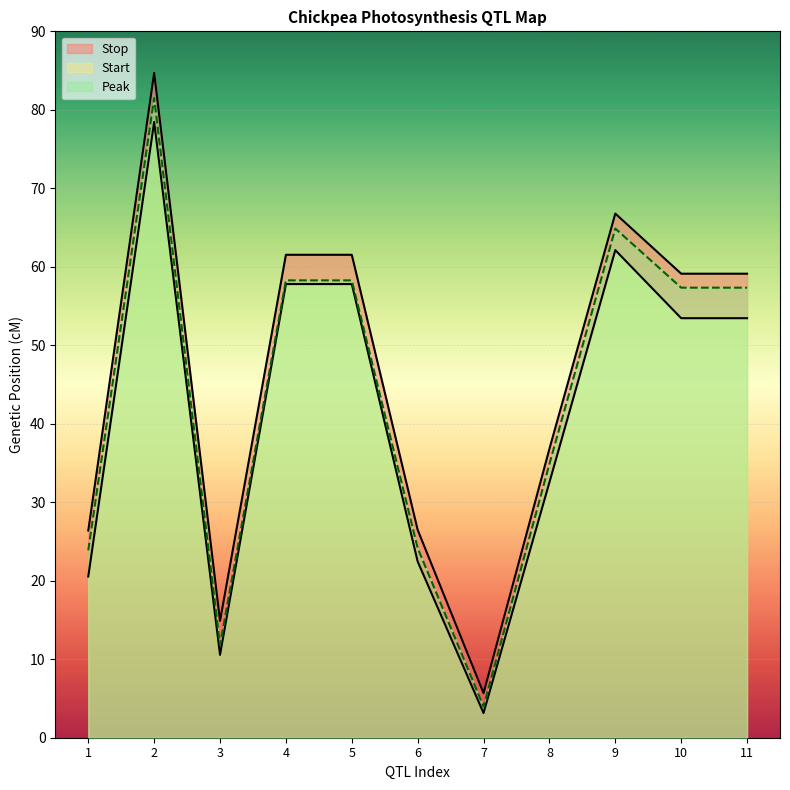

What is the minimum value for Peak?

4.0